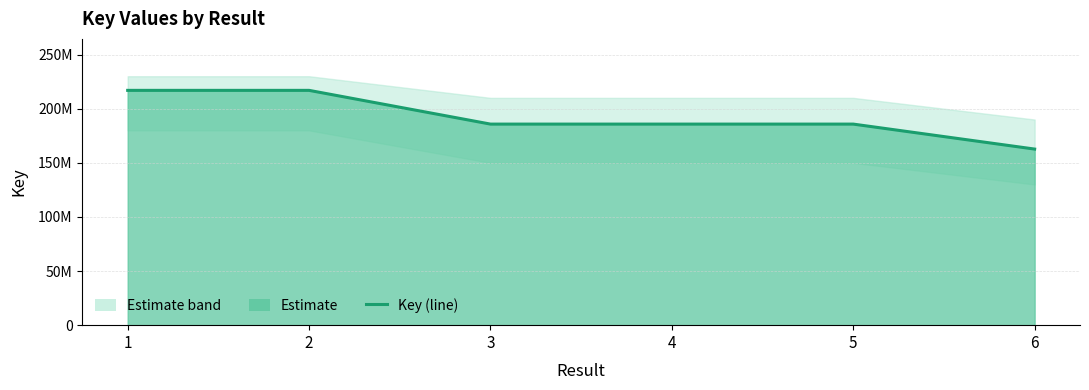

Rank the categories by value from highest to lowest.

1, 2, 5, 4, 3, 6